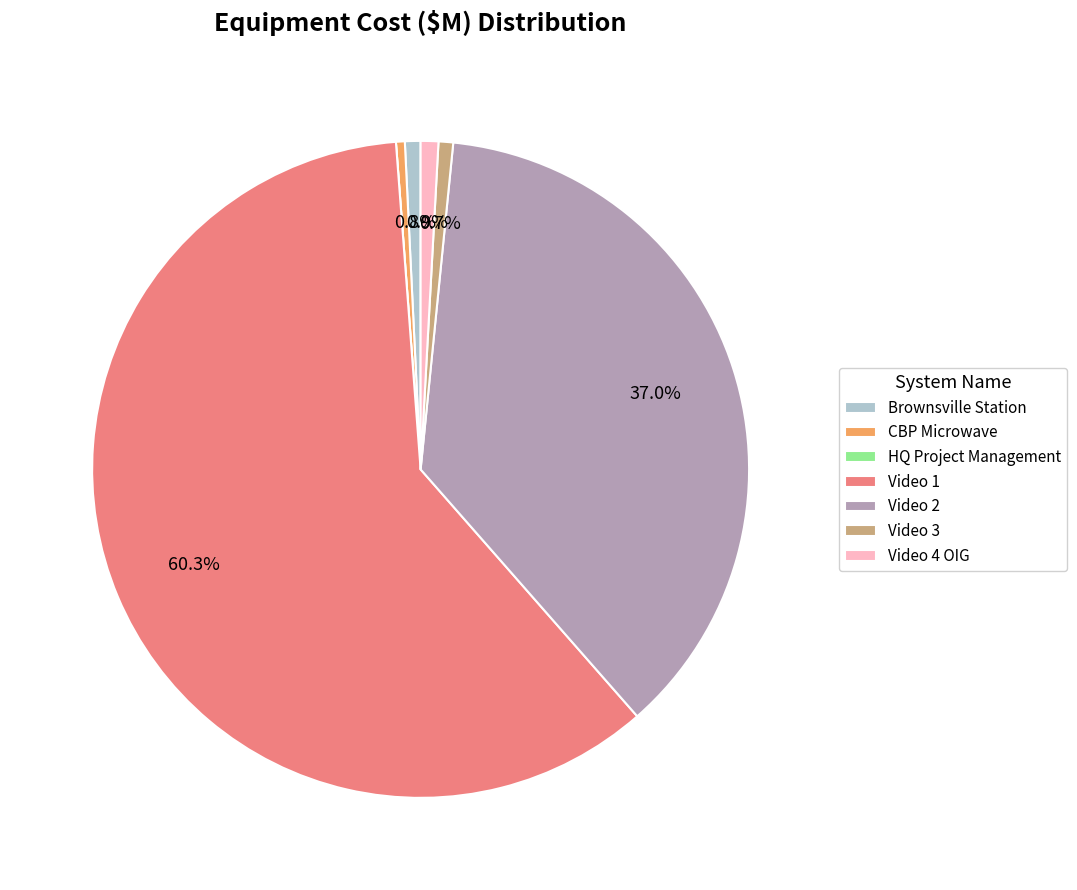

Between CBP Microwave and Video 1, which is larger?

Video 1